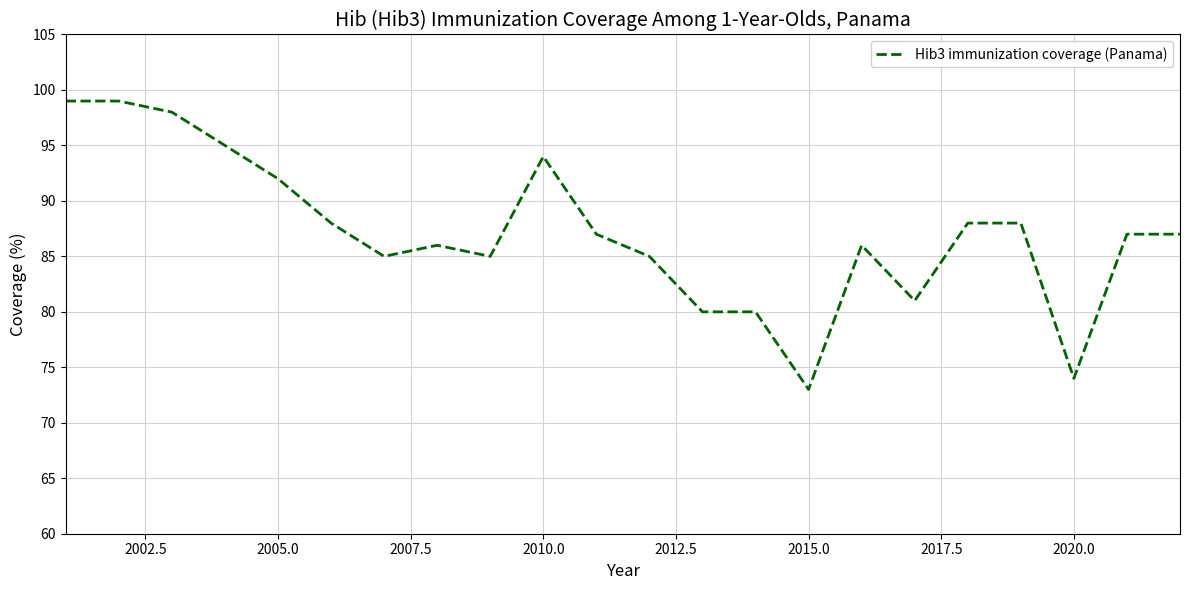

What is the maximum value shown in the chart?

99